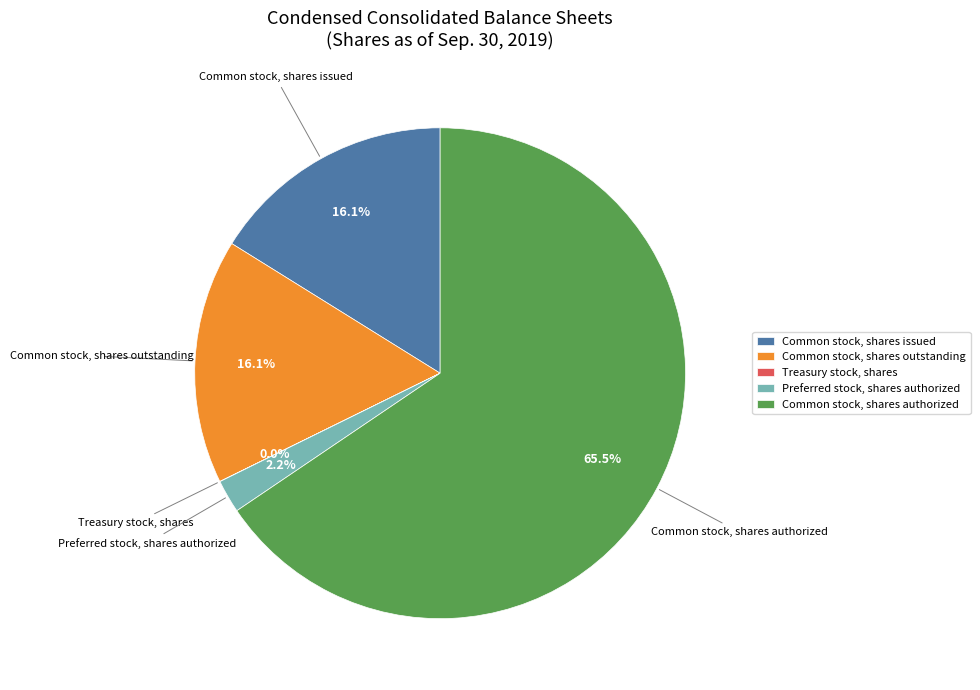

Between Preferred stock, shares authorized and Common stock, shares outstanding, which is larger?

Common stock, shares outstanding